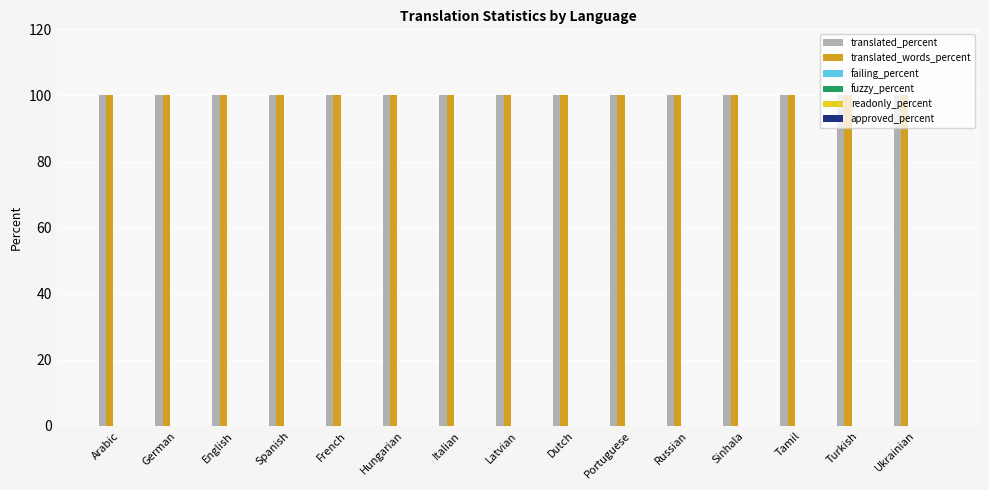

At Turkish, list the series in order from largest to smallest.

translated_percent, translated_words_percent, failing_percent, fuzzy_percent, readonly_percent, approved_percent